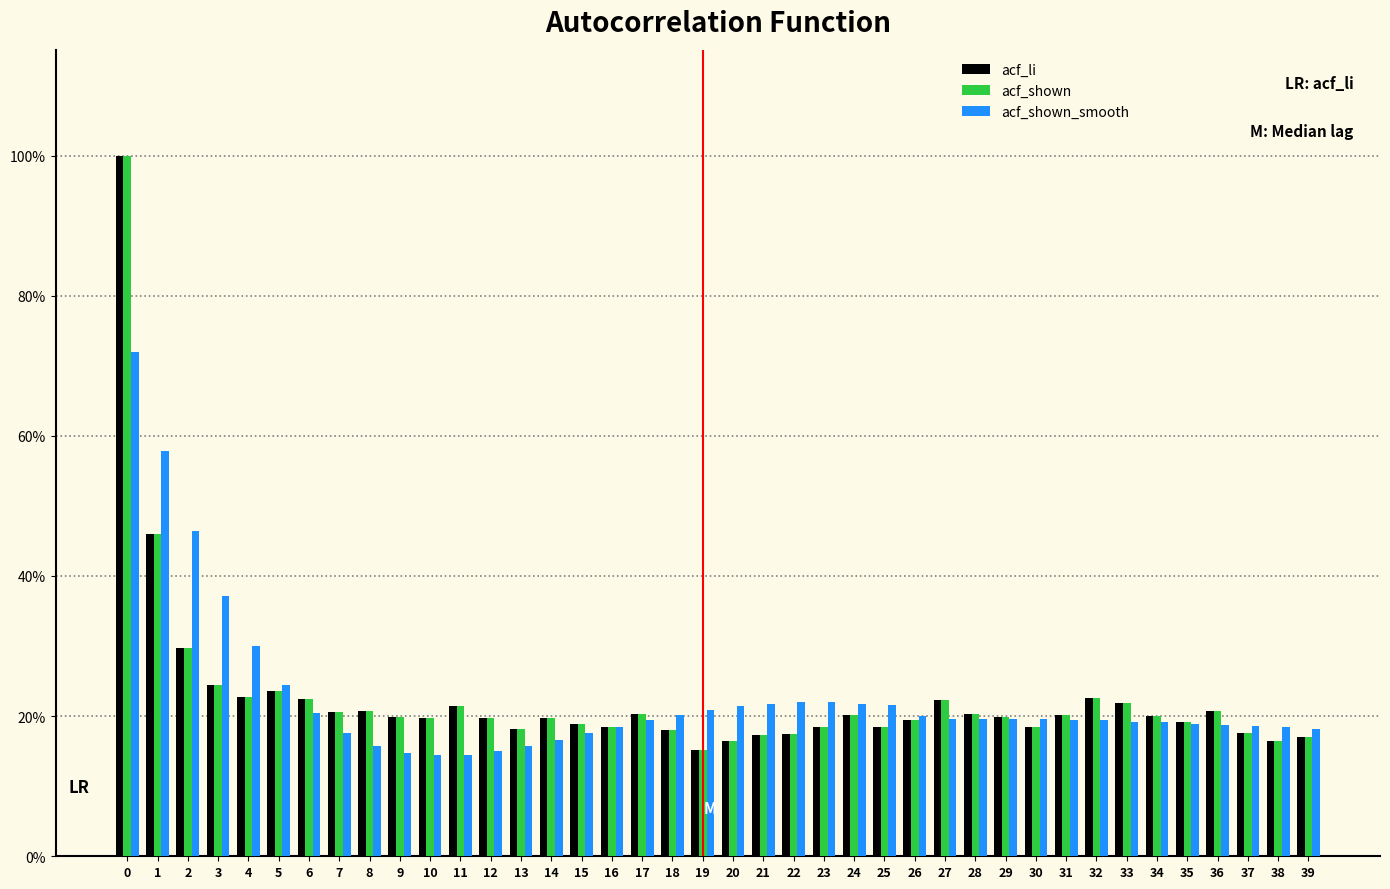

What are all the series names shown in the legend?

acf_li, acf_shown, acf_shown_smooth